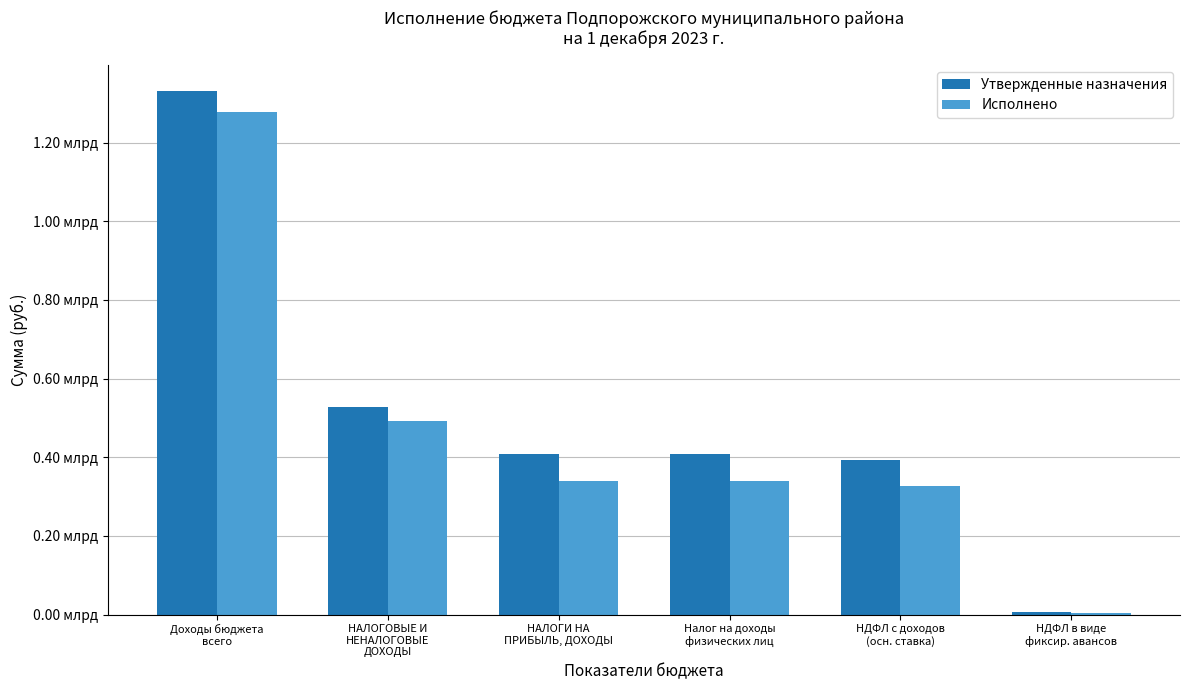

At how many categories does at least one series exceed 86258766?

5